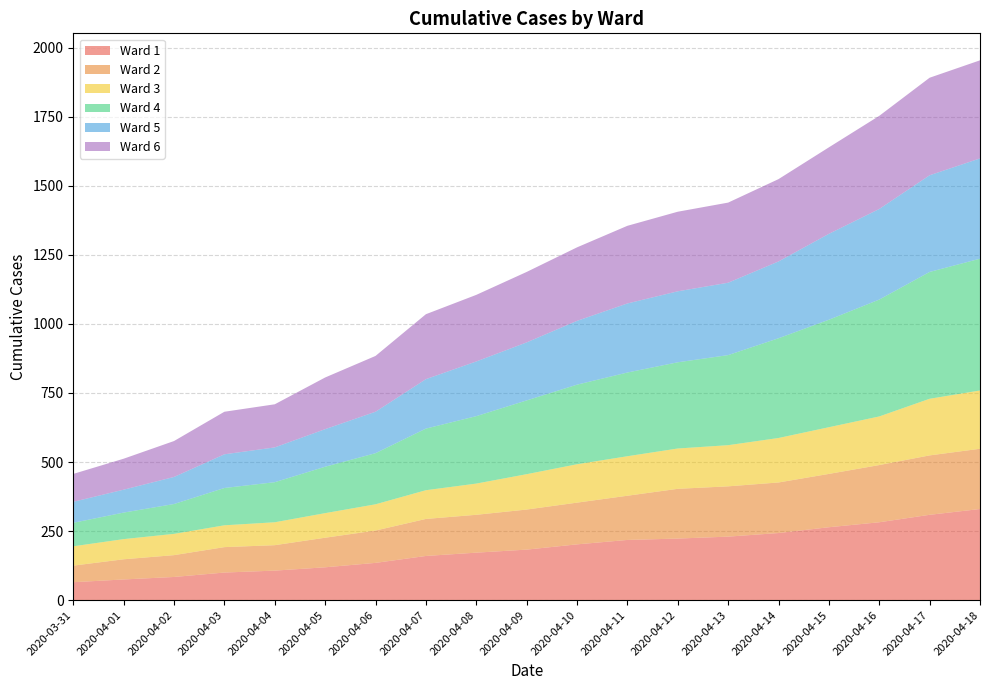

Reading left to right, transcribe all the data shown in this chart.

Ward 1: 65	75	84	100	107	119	135	160	172	183	202	218	223	230	243	264	282	309	330
Ward 2: 60	73	79	92	92	107	117	134	137	145	151	160	180	182	183	193	207	215	218
Ward 3: 70	73	77	79	83	89	95	104	113	128	139	143	146	149	161	169	176	205	211
Ward 4: 85	96	108	135	145	168	185	223	244	267	288	303	312	326	361	389	423	459	477
Ward 5: 76	83	98	122	126	136	150	179	198	210	231	250	257	262	278	311	328	350	363
Ward 6: 101	112	130	154	156	187	202	235	241	255	266	281	288	290	298	313	337	353	355